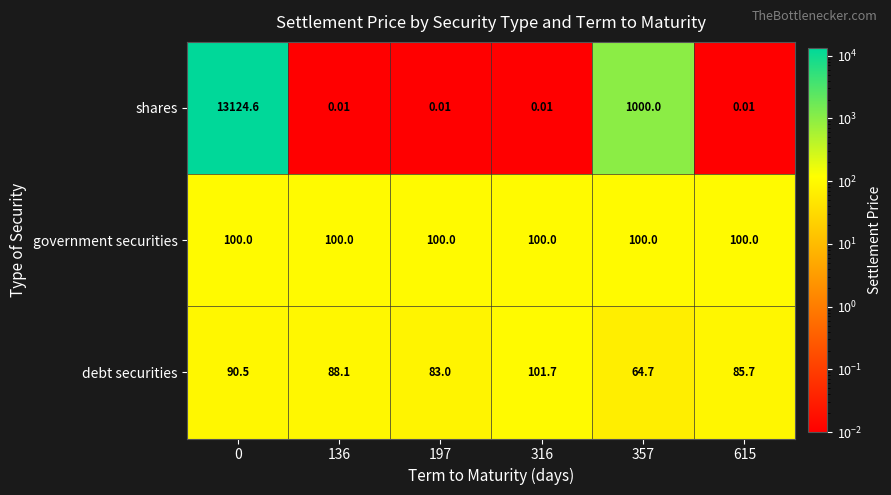

Which series changed the most between 0 and 357?

shares